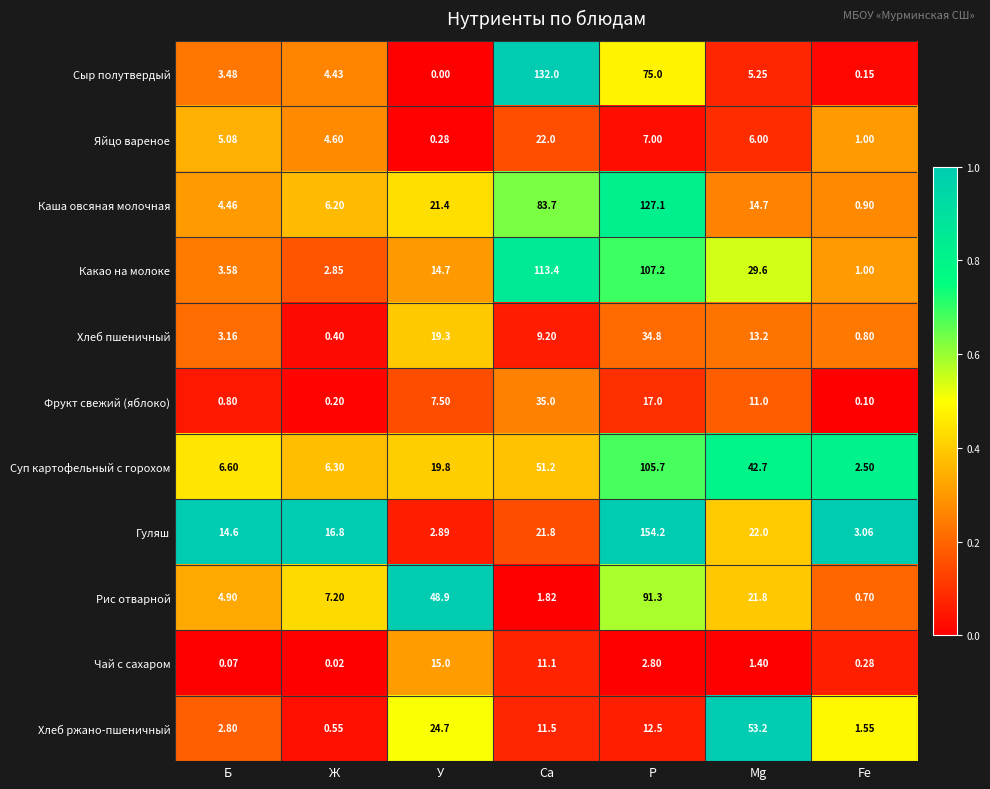

List the labels in order of Яйцо вареное value, largest first.

Са, Р, Mg, Б, Ж, Fe, У